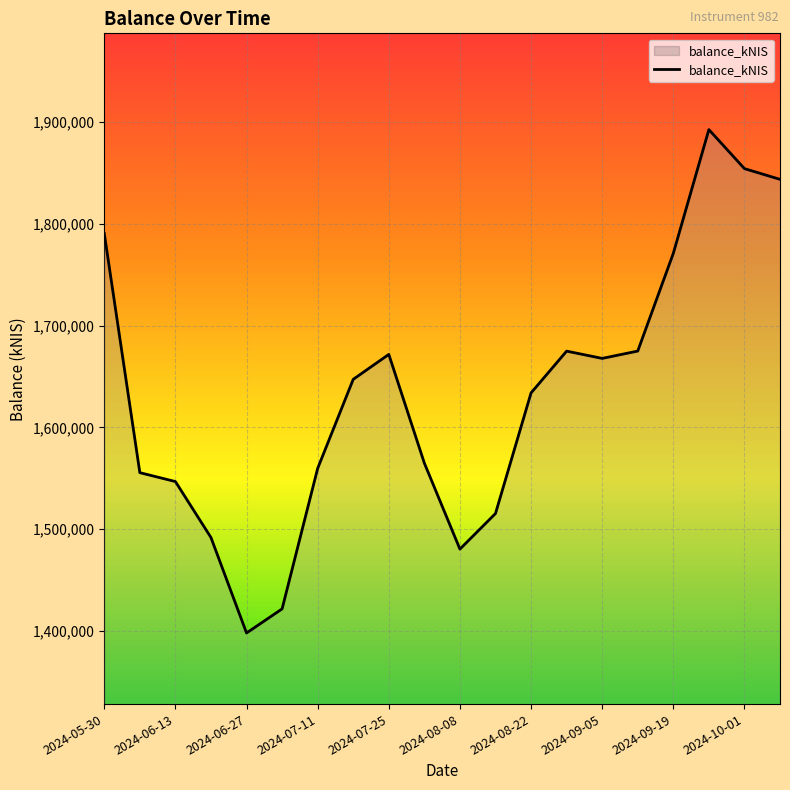

What is the minimum value shown in the chart?

1397904.8